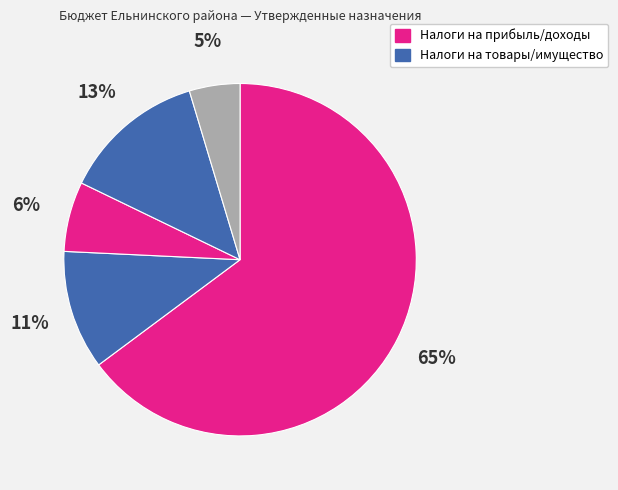

How many segments does this pie chart have?

5